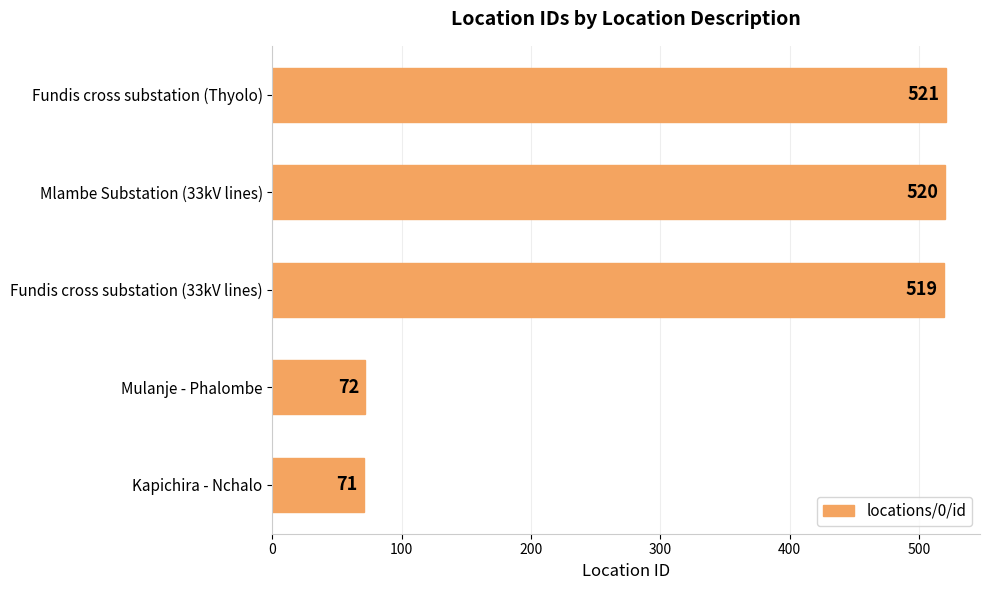

What is the sum of the values at Kapichira - Nchalo and Mlambe Substation (33kV lines)?

591